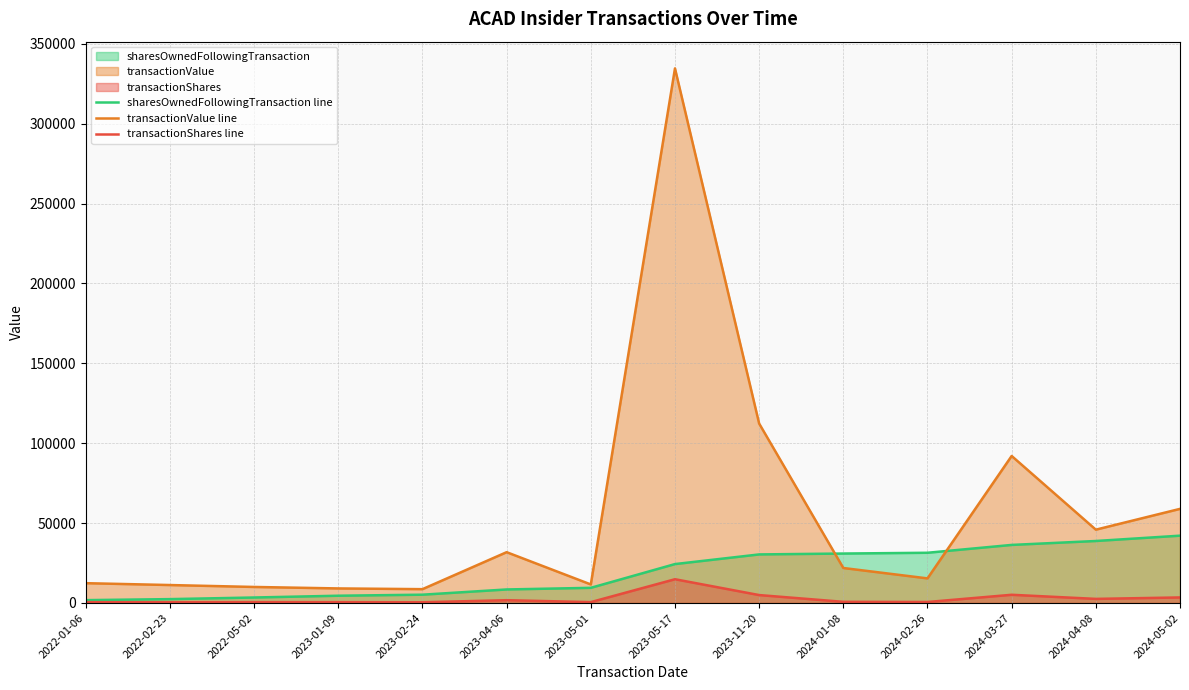

Which series has the widest spread of values?

transactionValue line